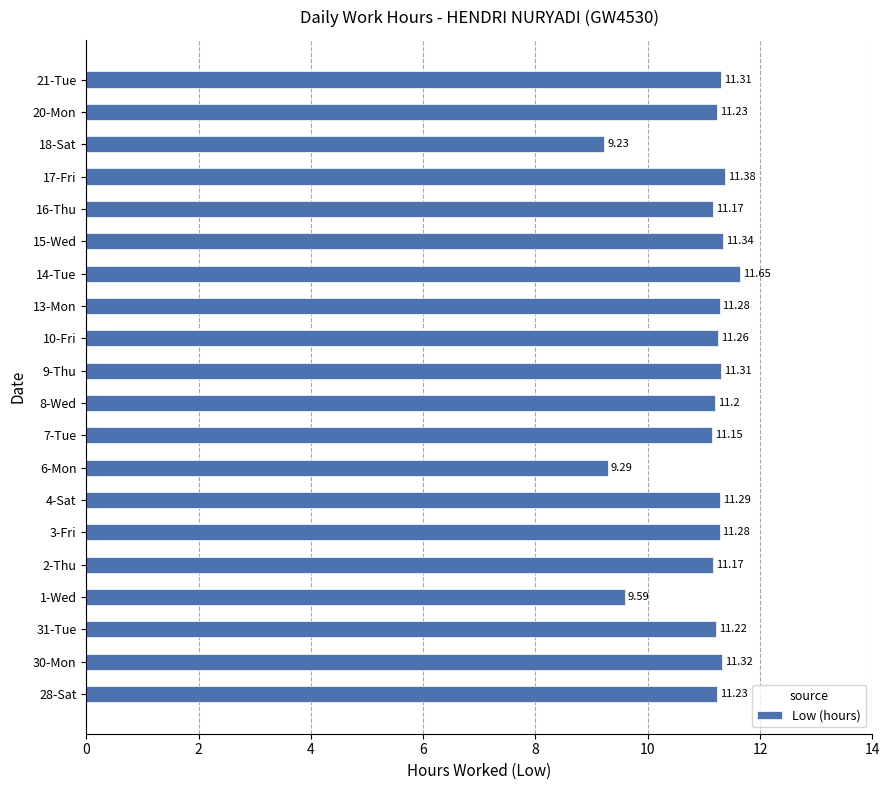

Between 10-Fri and 16-Thu, which is larger?

10-Fri